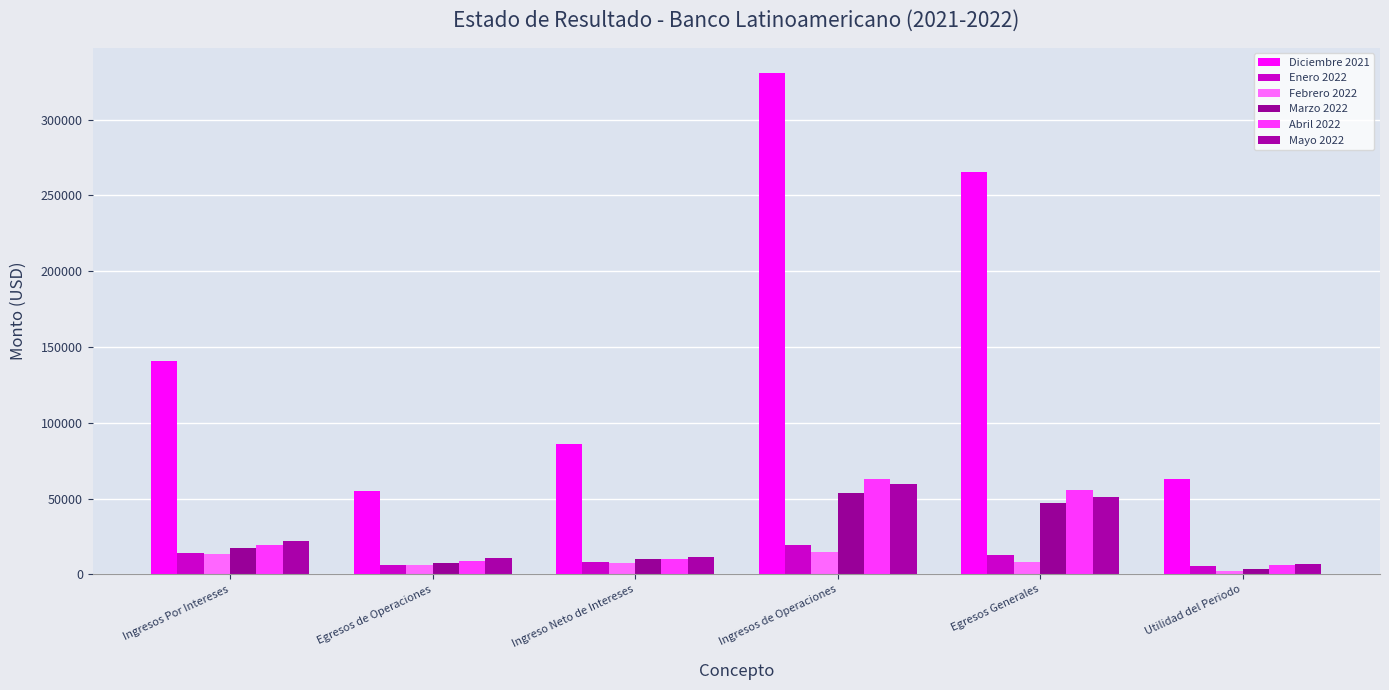

Which category has the highest value across all series?

Ingresos de Operaciones